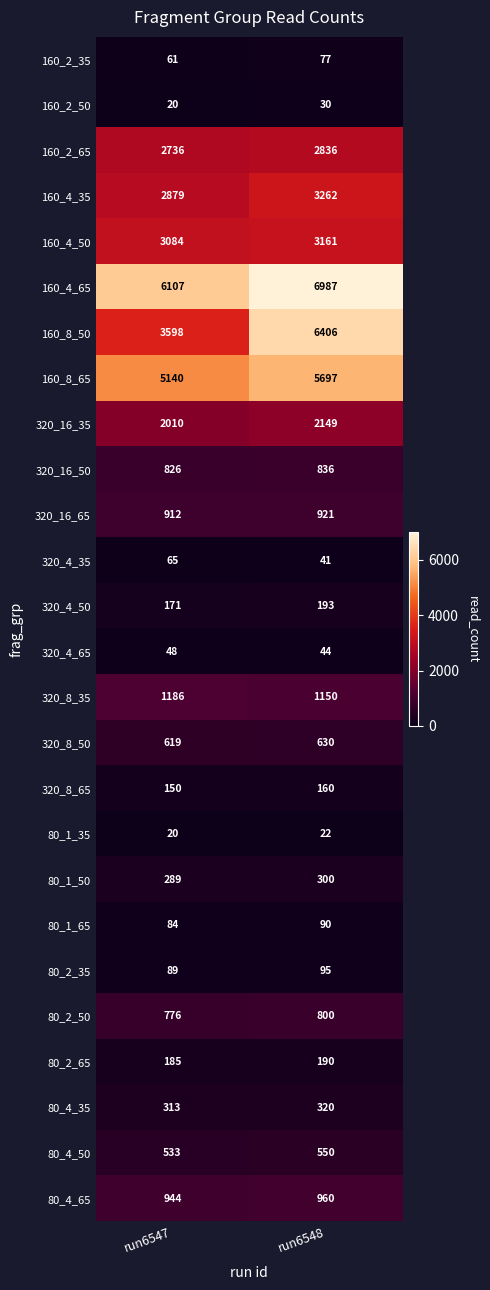

List the labels in order of 320_8_65 value, smallest first.

run6547, run6548